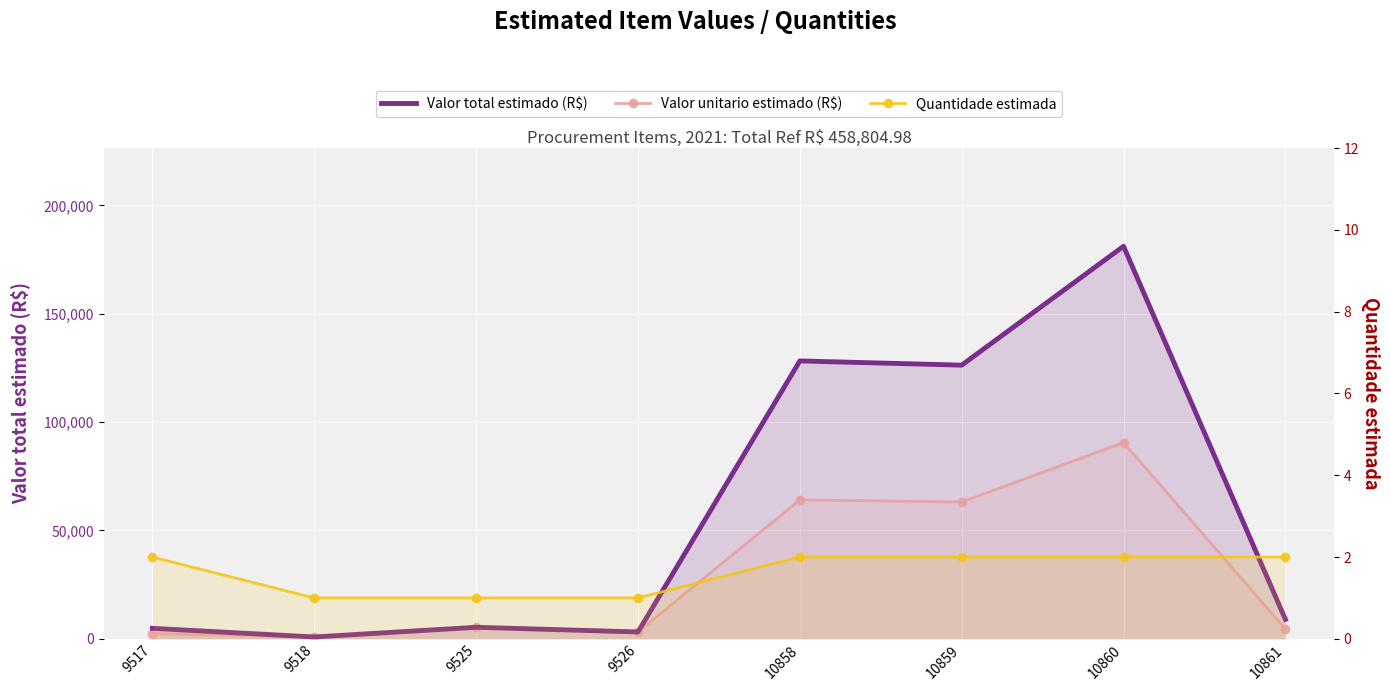

What is the minimum value shown in the chart?

1.0